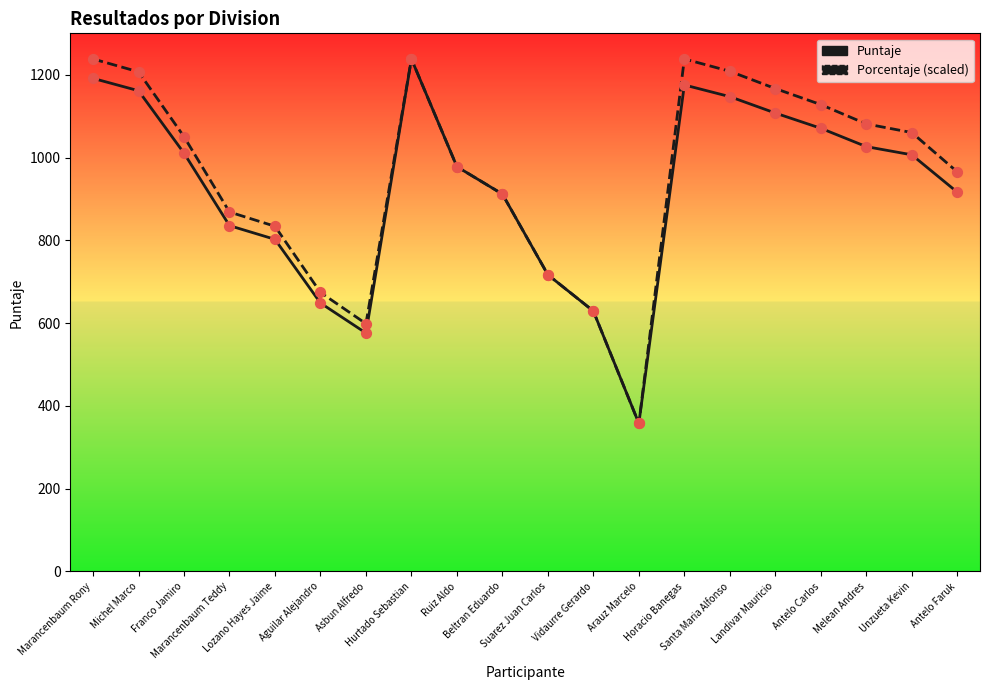

Which series contains the lowest Y value?

Puntaje